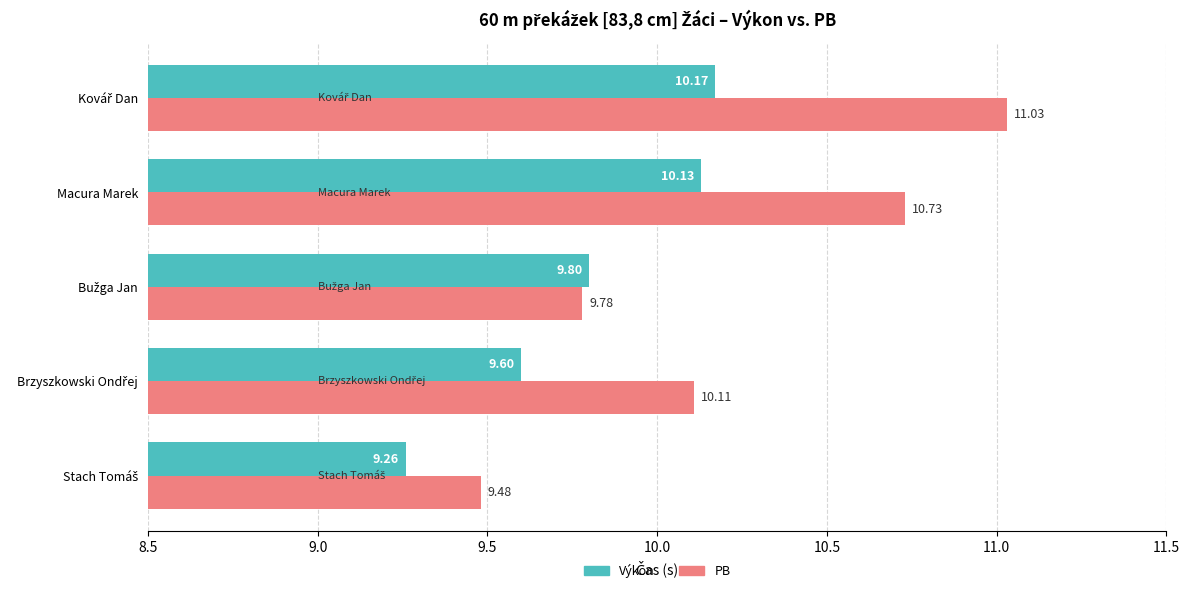

Which series has the largest total across all categories?

PB